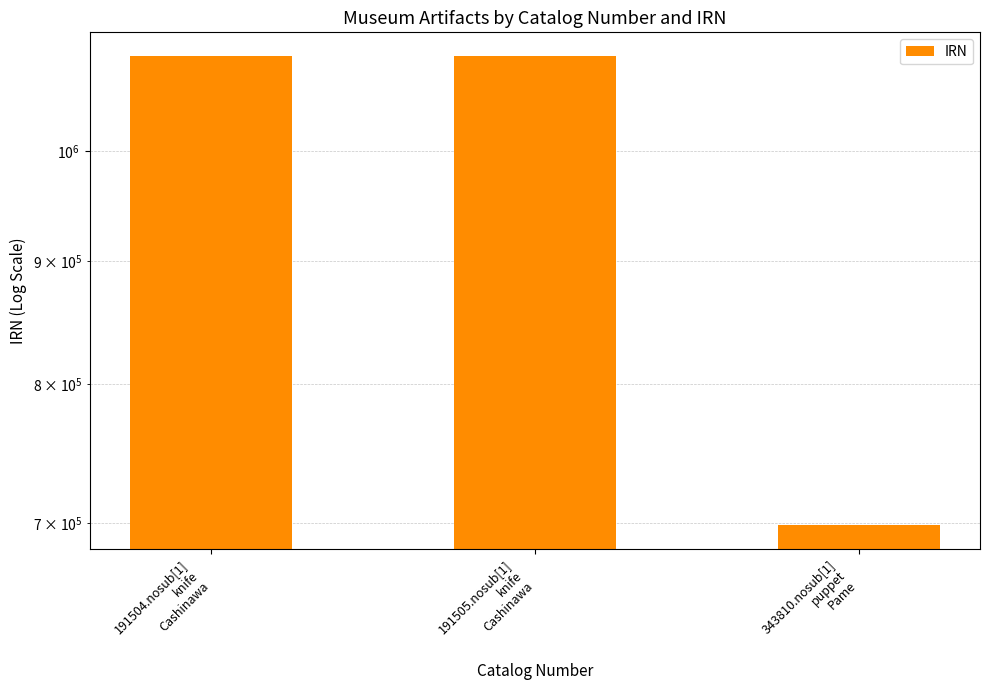

Where does the data first go above 1095245?

191505.nosub[1]
knife
Cashinawa